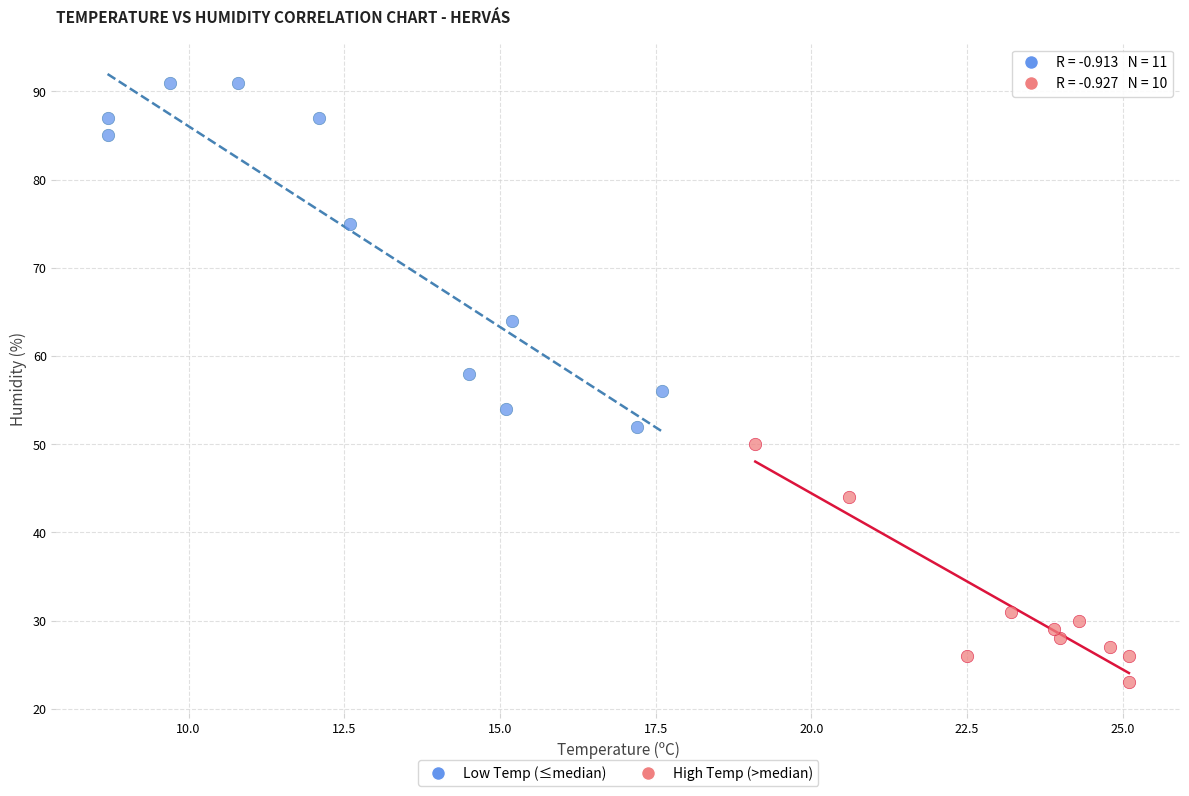

Which series has the widest spread of Y values?

Low Temp (≤median)